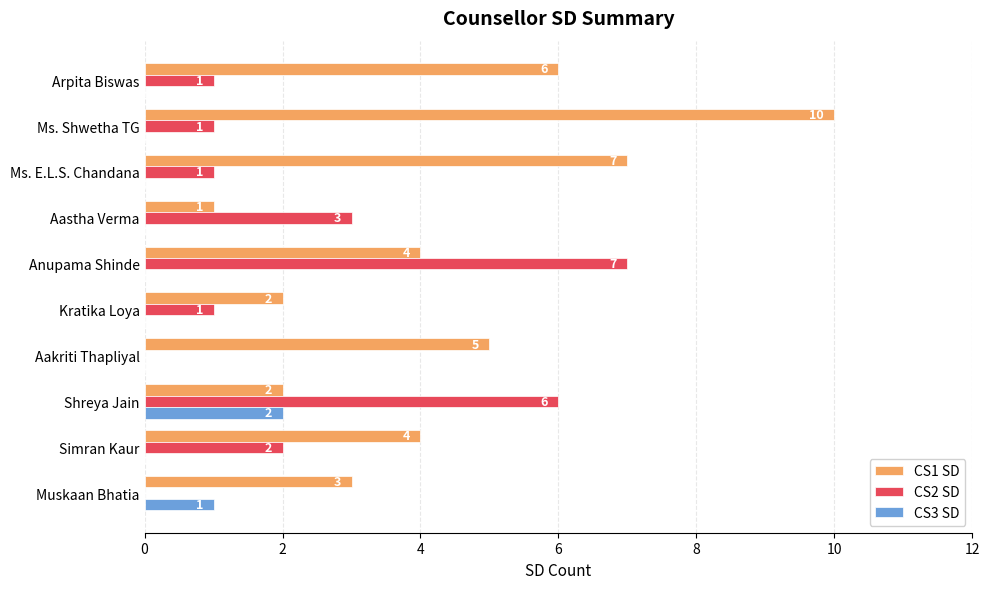

Which category has the highest value across all series?

Ms. Shwetha TG